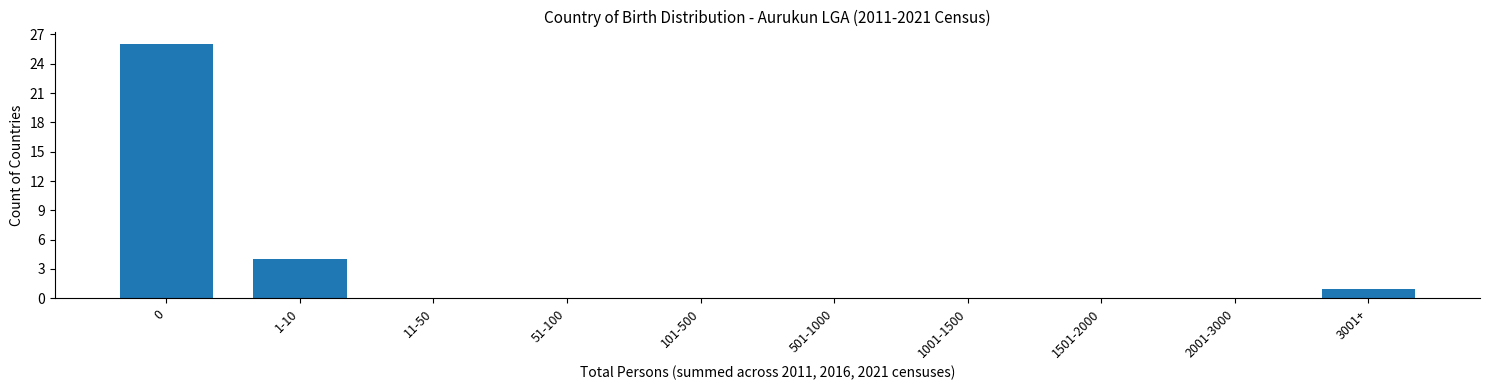

Reading left to right, list all the values displayed in this chart.

0=26	1-10=4	11-50=0	51-100=0	101-500=0	501-1000=0	1001-1500=0	1501-2000=0	2001-3000=0	3001+=1